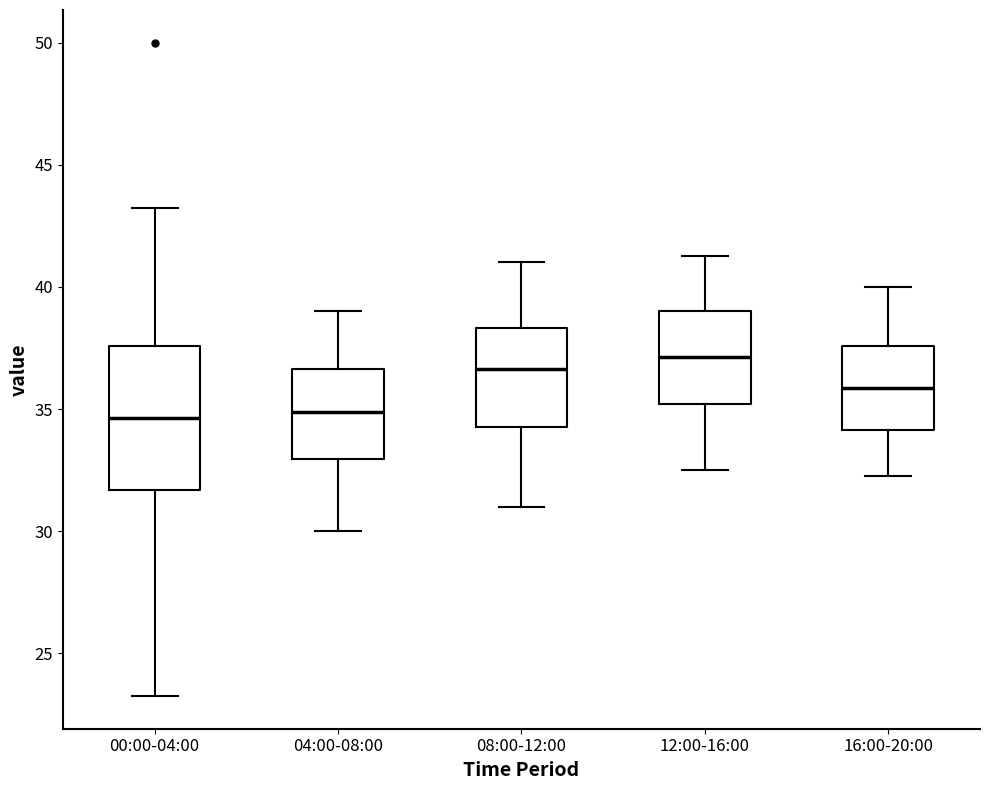

Where is the upper edge of the box for 00:00-04:00 on the y-axis? The values are not printed on the chart, so give them approximately, as read against the axis.

37.5